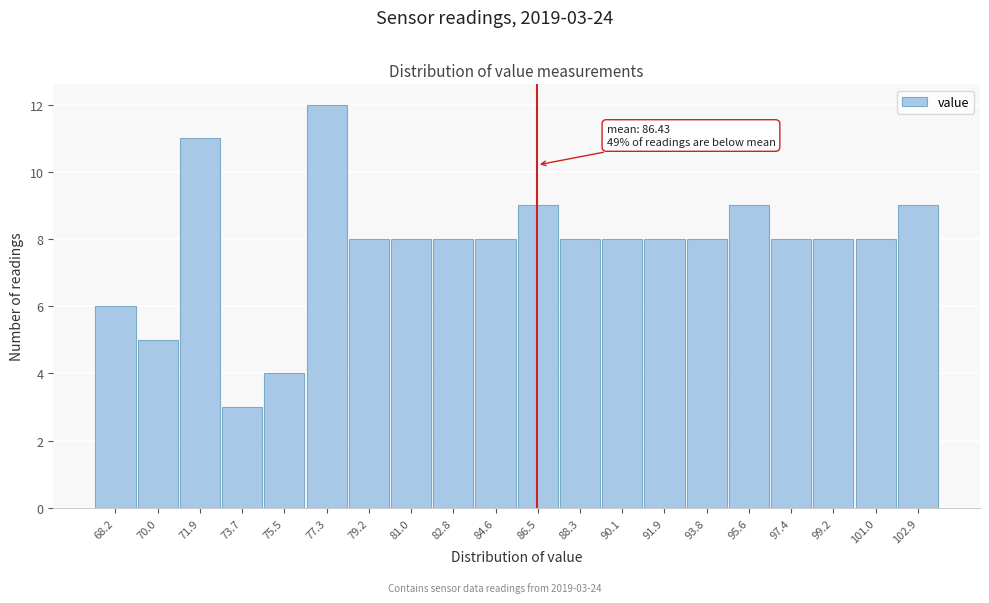

Which range on the x-axis has the tallest bar?

76.4 to 78.2